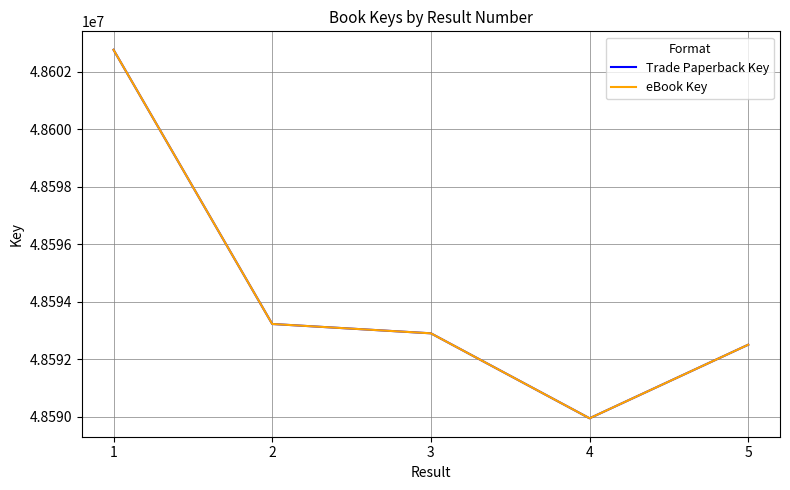

True or false: Trade Paperback Key and eBook Key cross at least once.

False